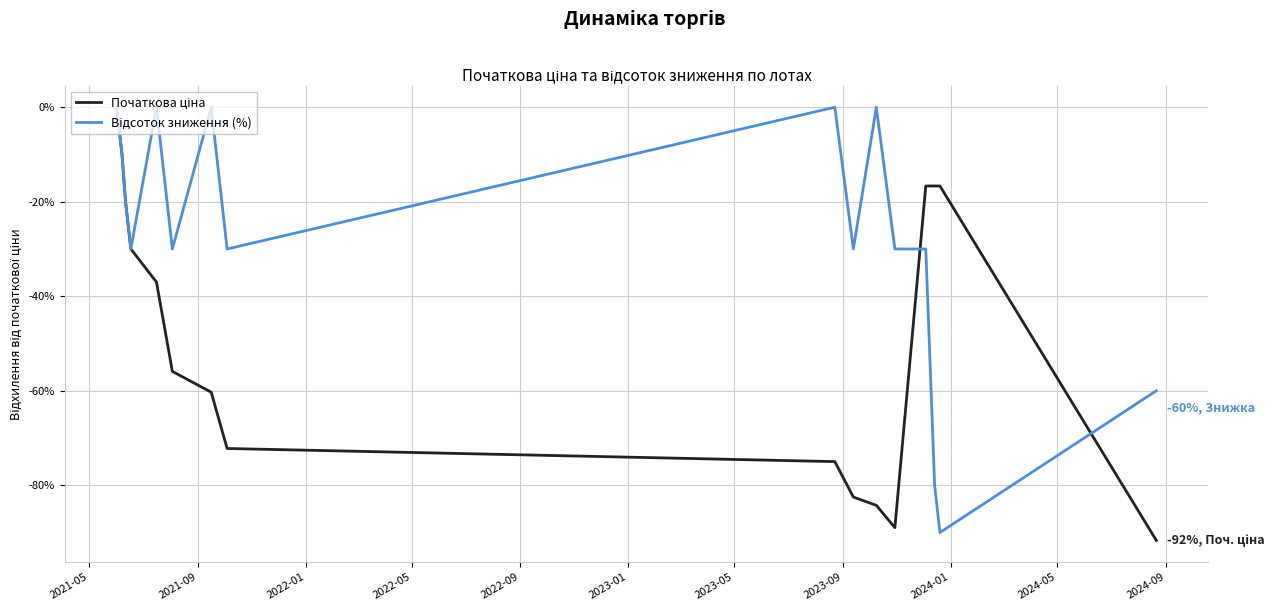

How many distinct data groups are displayed?

2